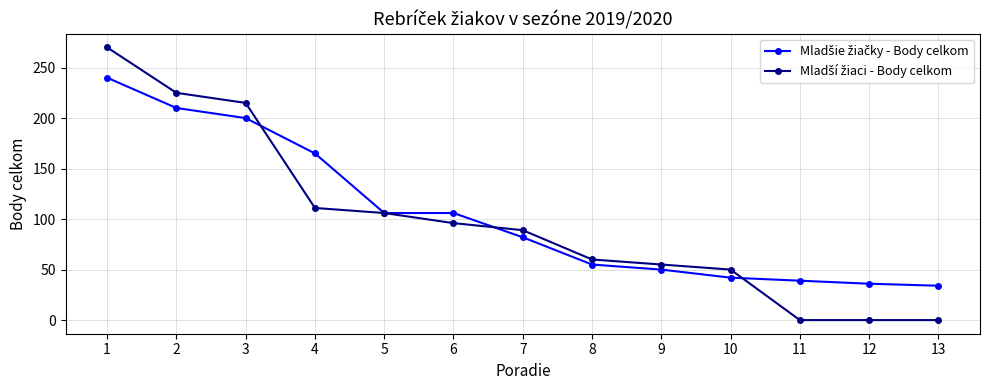

What is the total value across all series at 7?

171